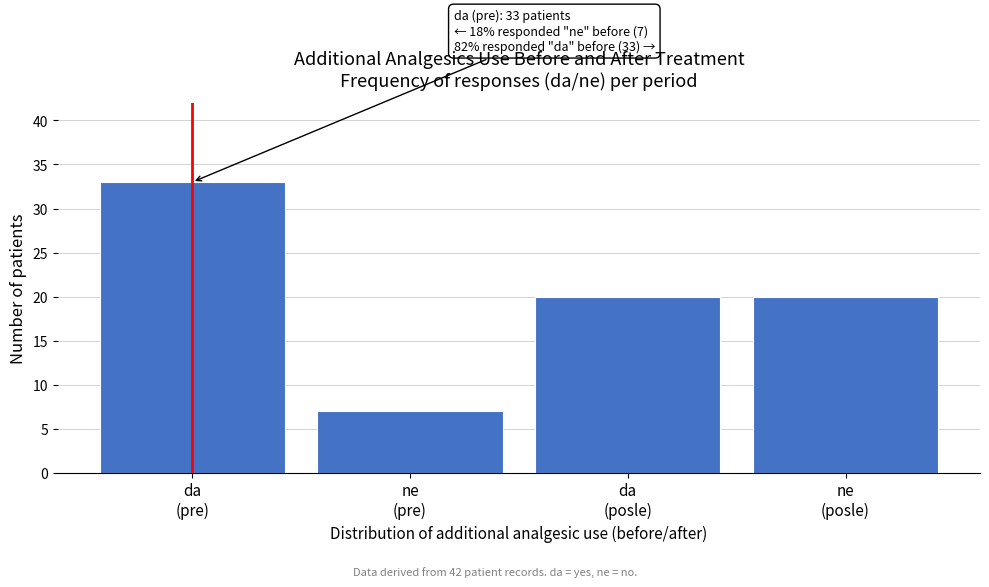

Reading right to left, extract all data points from this chart.

20	20	7	33